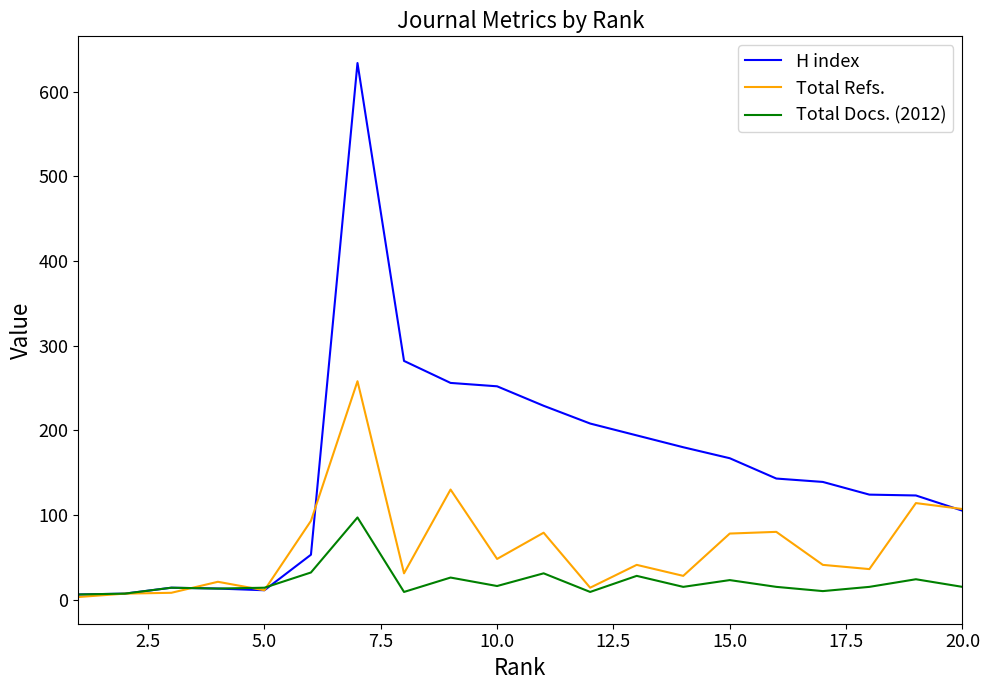

Count the number of data series in this chart.

3